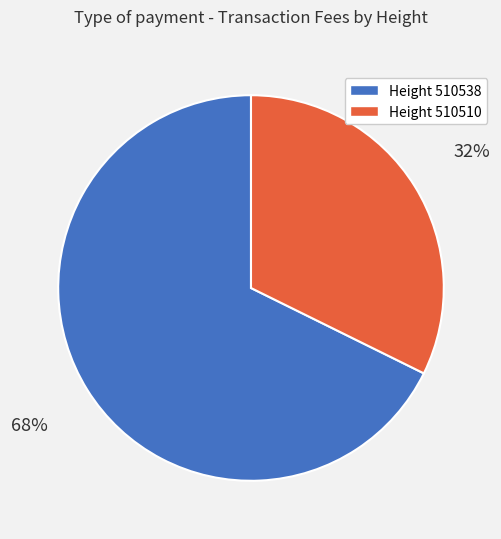

Is the sum of Height 510510 and Height 510538 greater than half?

Yes